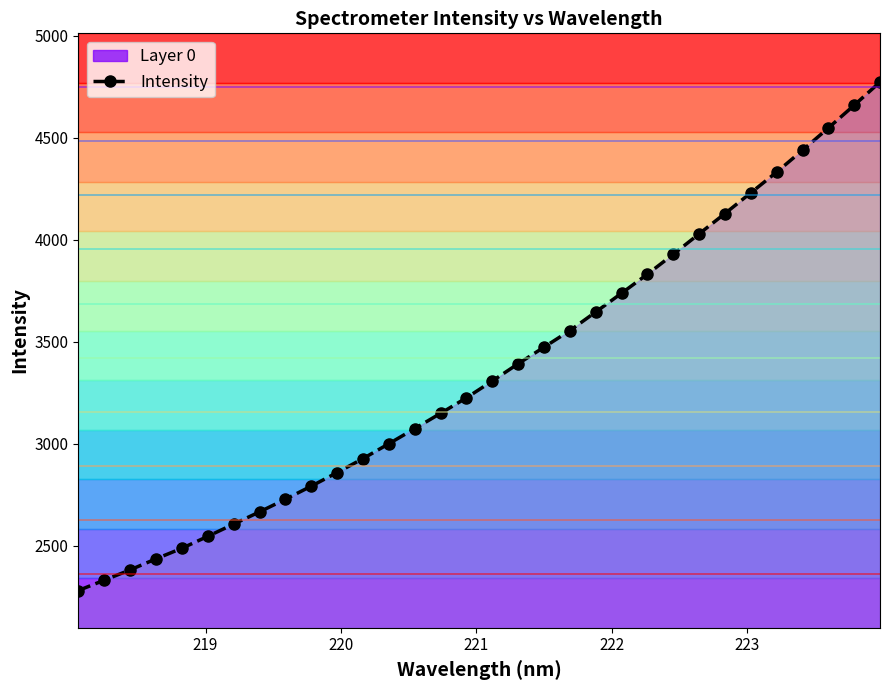

What is the value of the Intensity point at the 23rd from the left?

3832.1